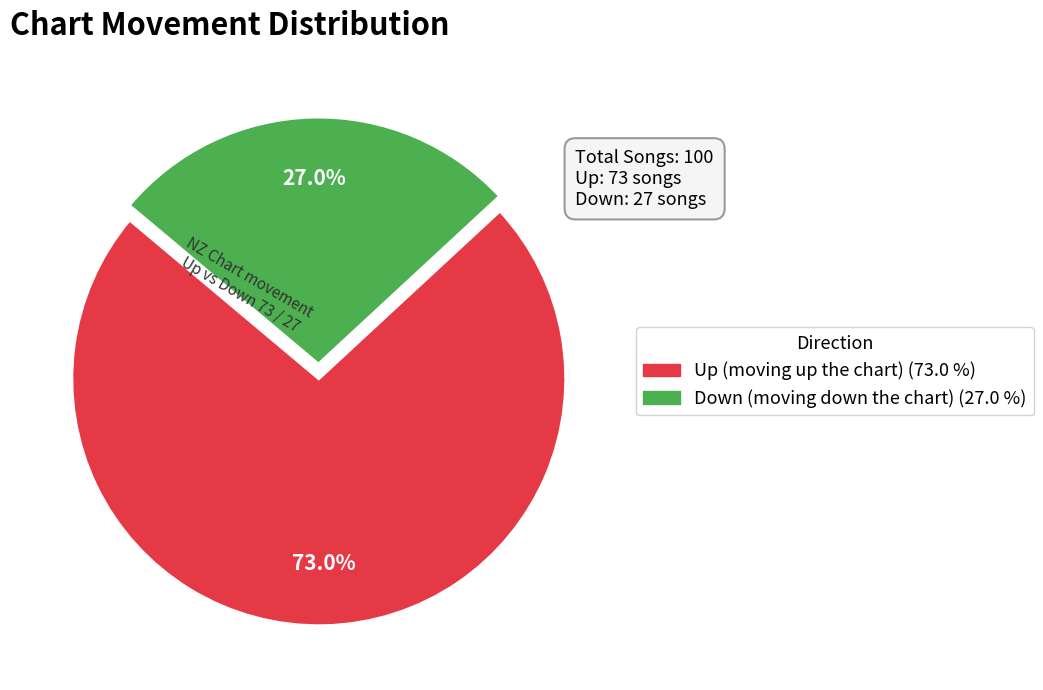

Is there any slice that represents more than half of the pie?

Yes